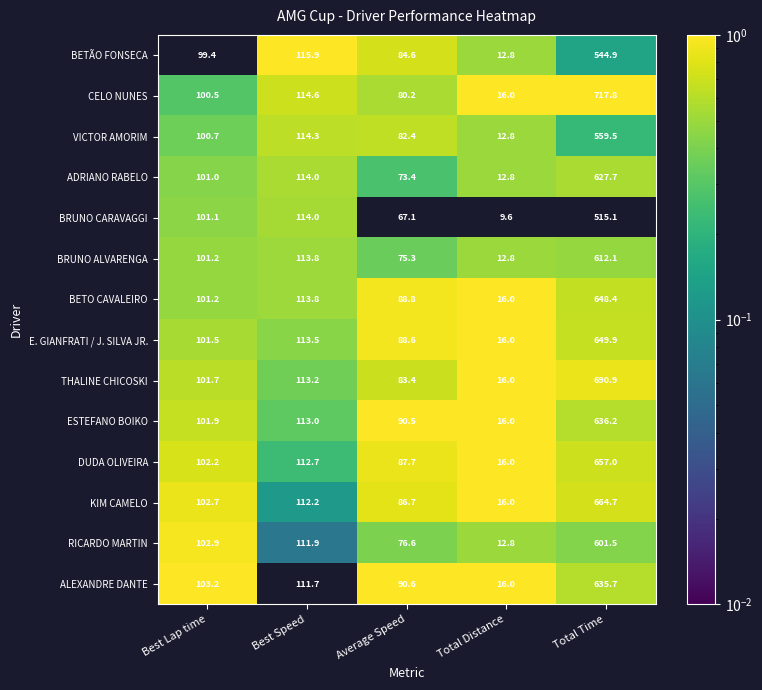

Rank the categories by BETÃO FONSECA value from lowest to highest.

Total Distance, Average Speed, Best Lap time, Best Speed, Total Time